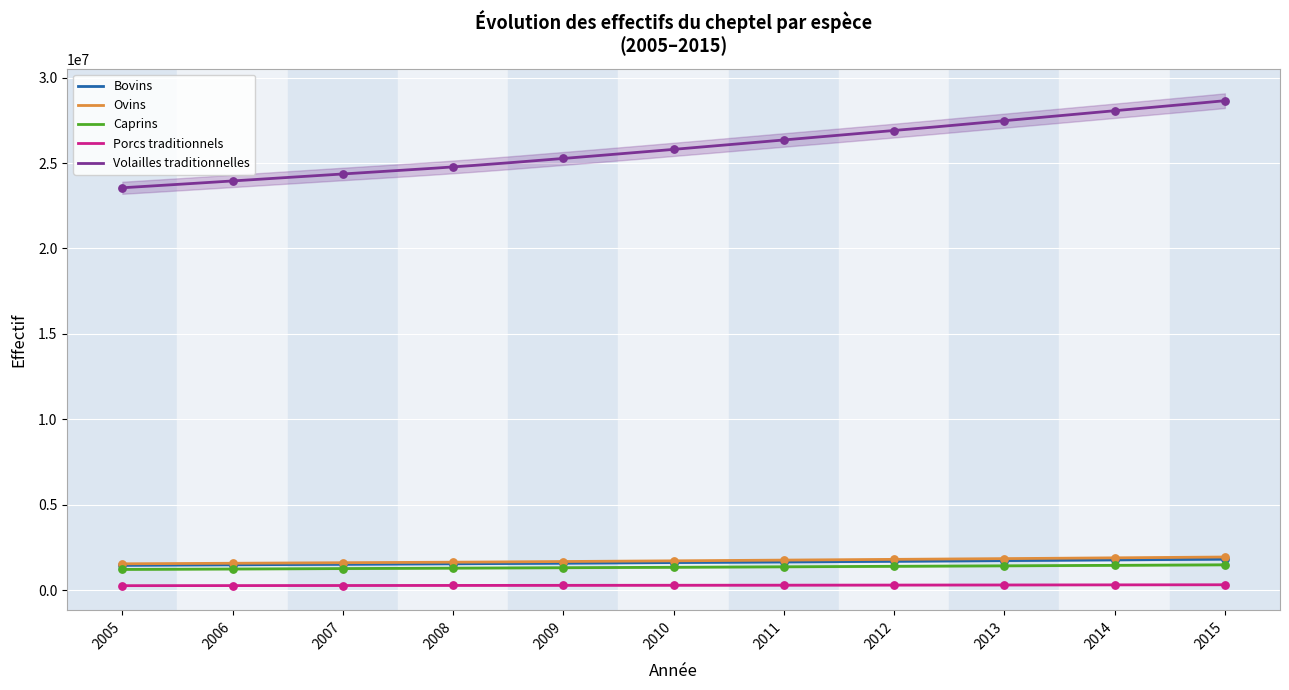

Which series has the largest Y range (max minus min)?

Volailles traditionnelles